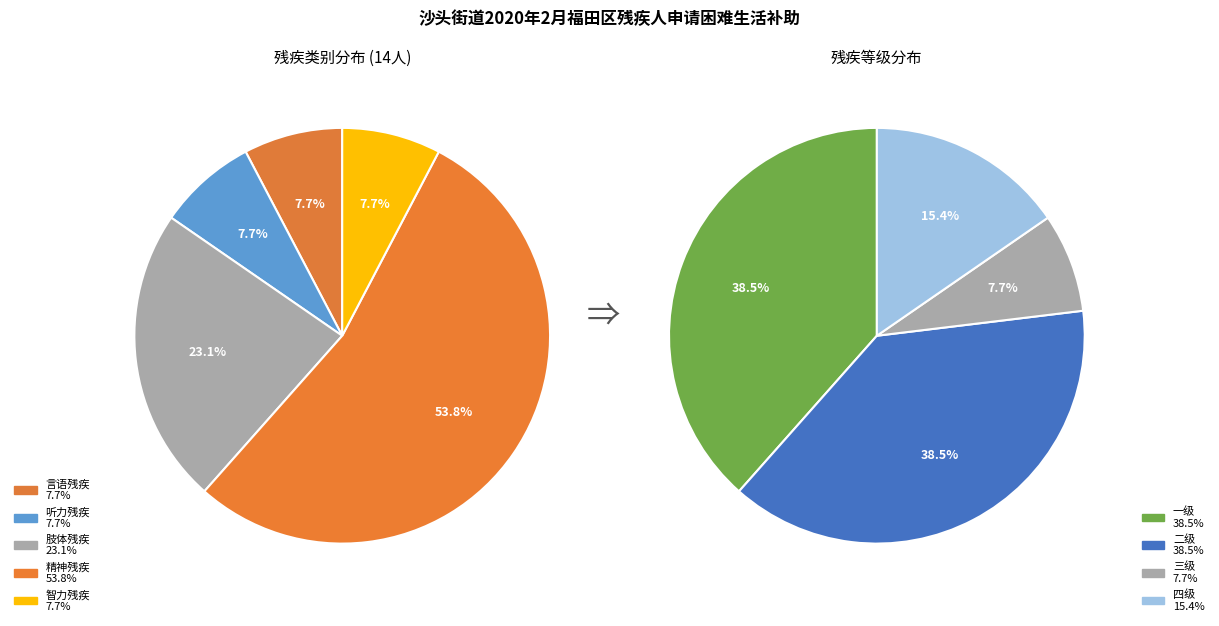

Is there a majority slice in this chart?

Yes